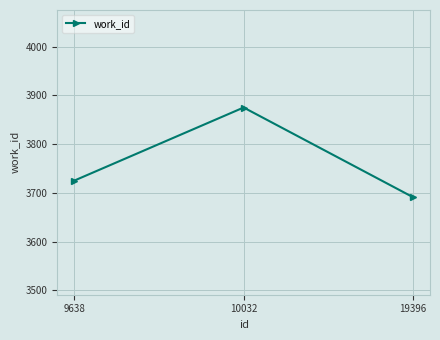

What is the difference between the maximum and minimum values?

184